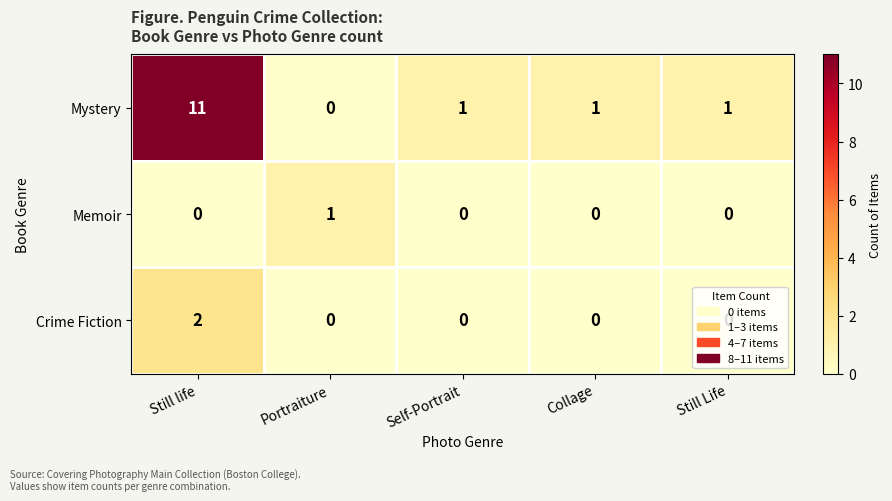

At which label does Mystery reach its minimum?

Portraiture